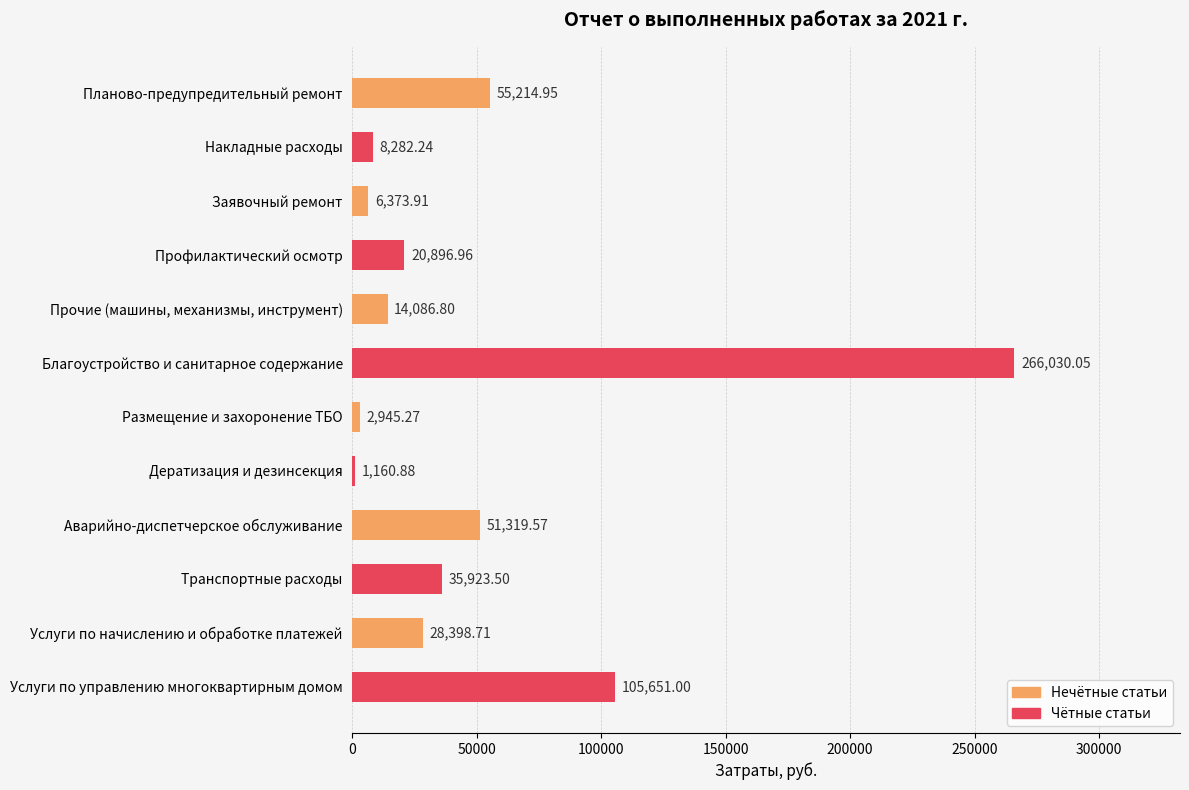

How many distinct data groups are displayed?

1